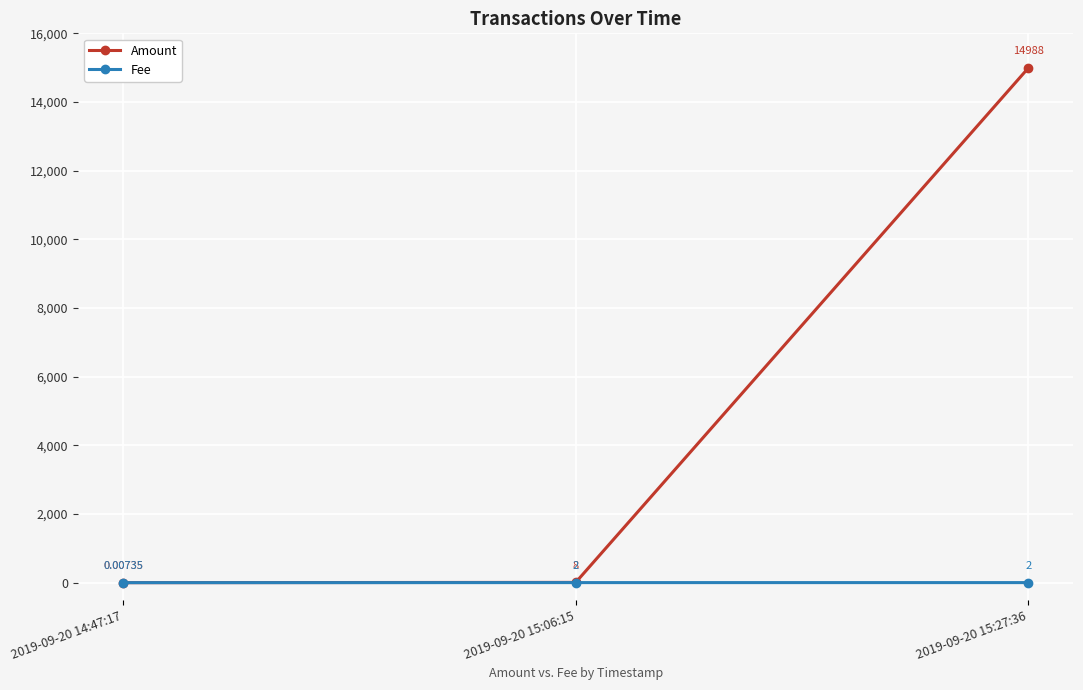

Rank the series by their maximum value, from lowest to highest.

Fee, Amount